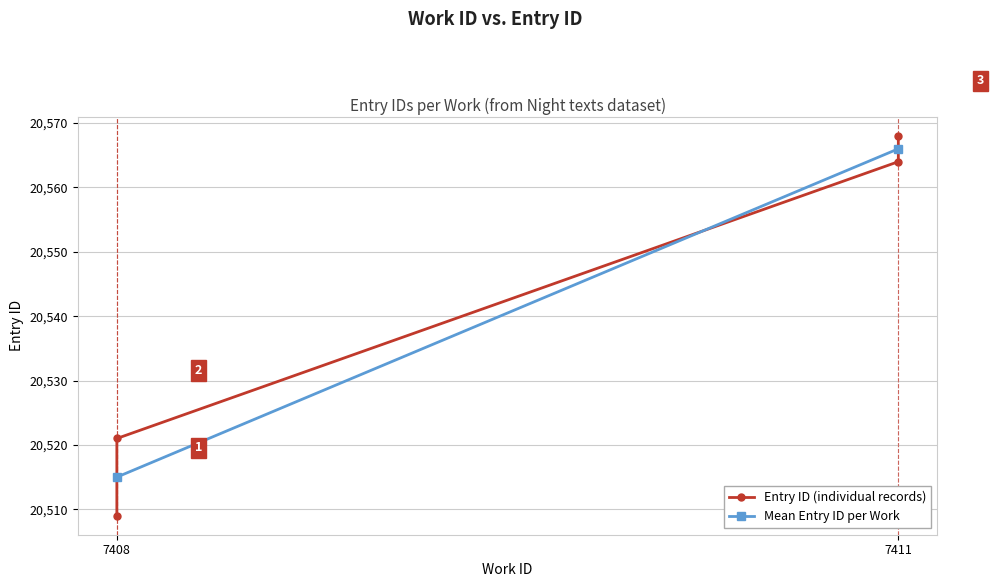

Where does the data first go above 20564?

7411